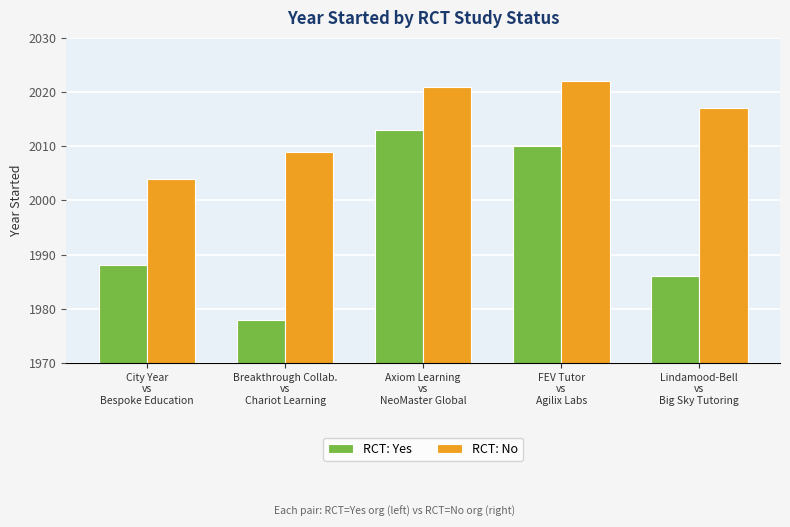

What is the minimum value for RCT: No?

2004